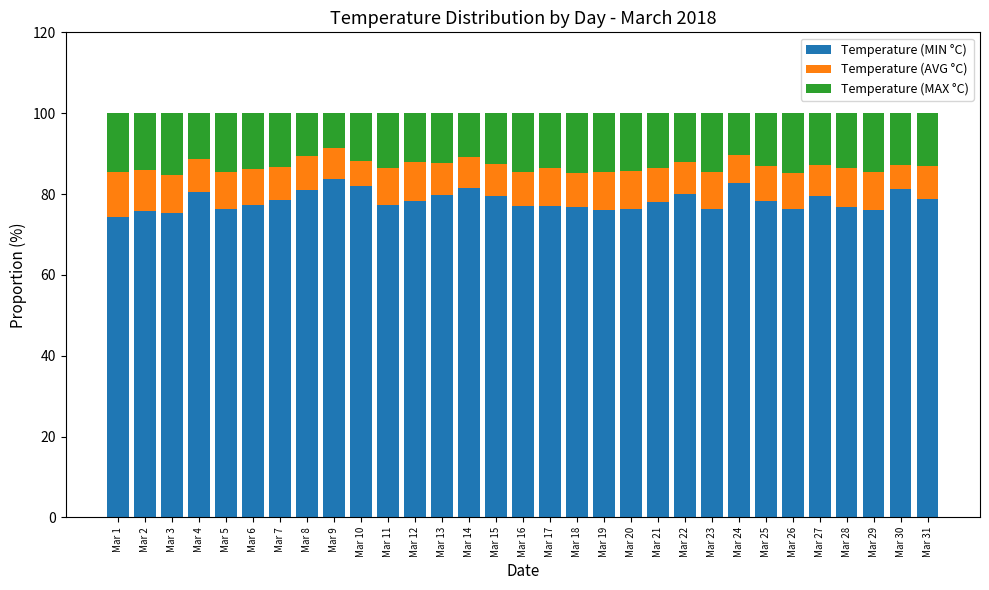

The Temperature (MIN °C) series shows 76.7 at Mar 18. True or false?

True